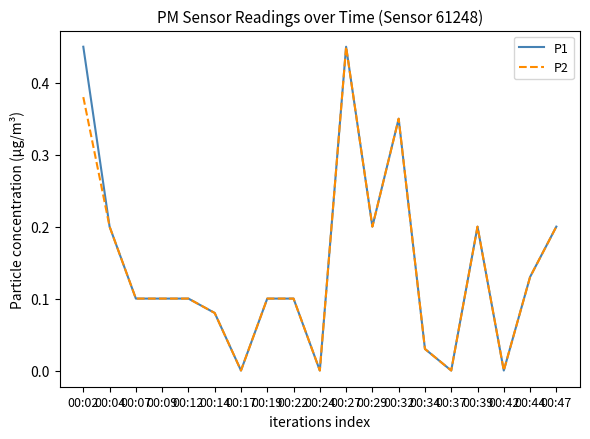

Which series changed the most between 00:02 and 00:12?

P1